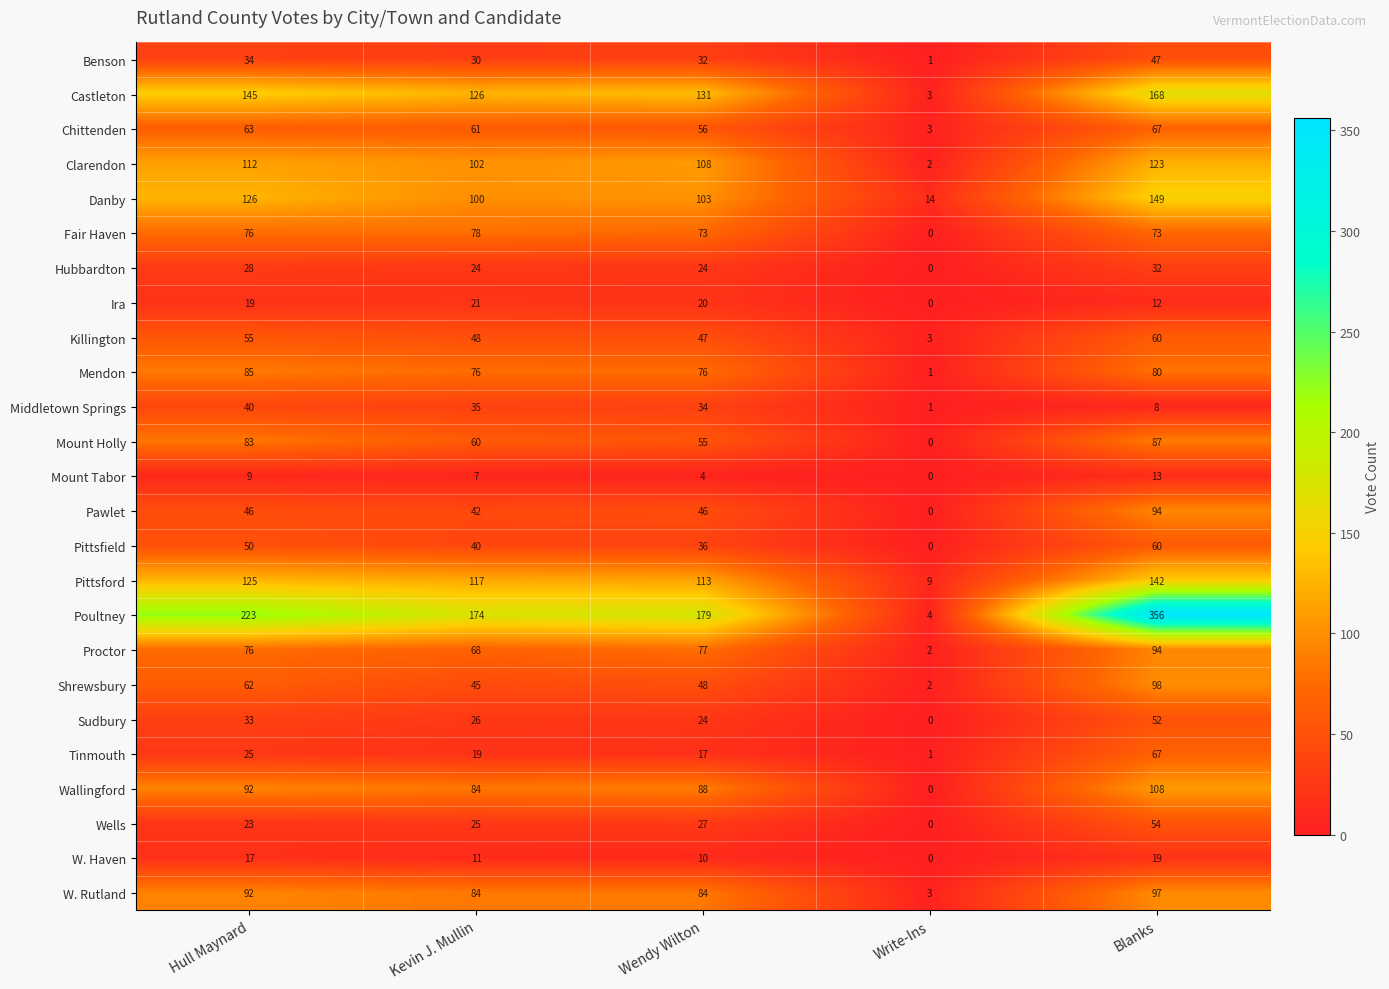

What value does the W. Rutland series have at Blanks, to the nearest 10?

100